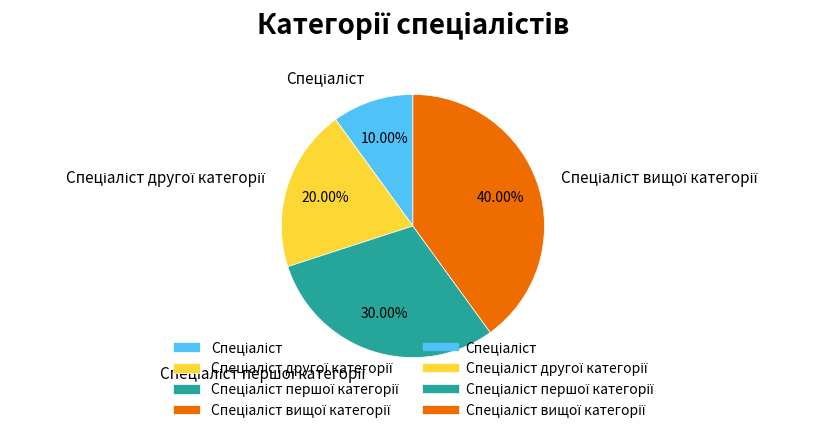

Does any single category account for the majority?

No